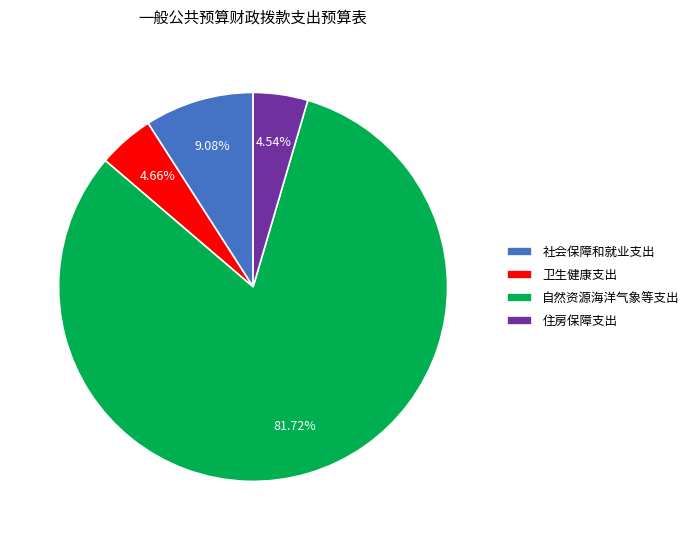

Is there a majority slice in this chart?

Yes